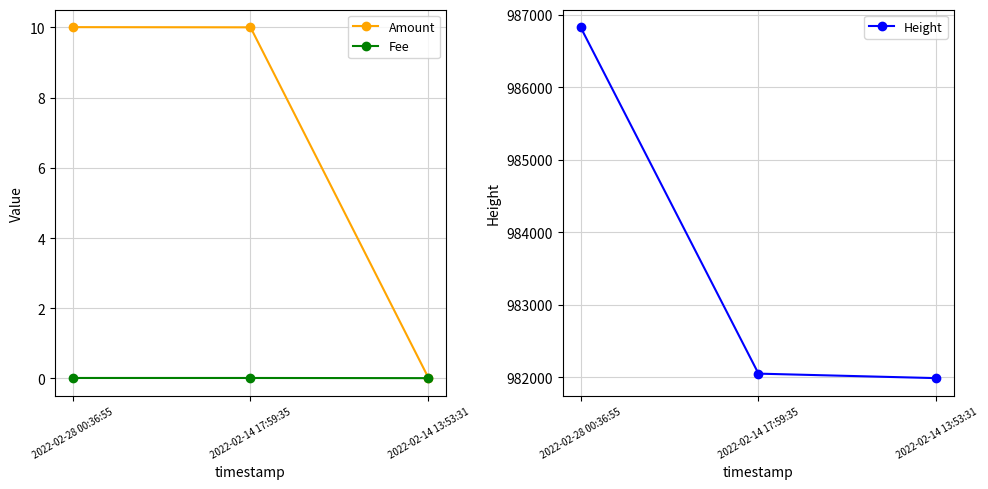

List the labels in order of Height value, smallest first.

2022-02-14 13:53:31, 2022-02-14 17:59:35, 2022-02-28 00:36:55